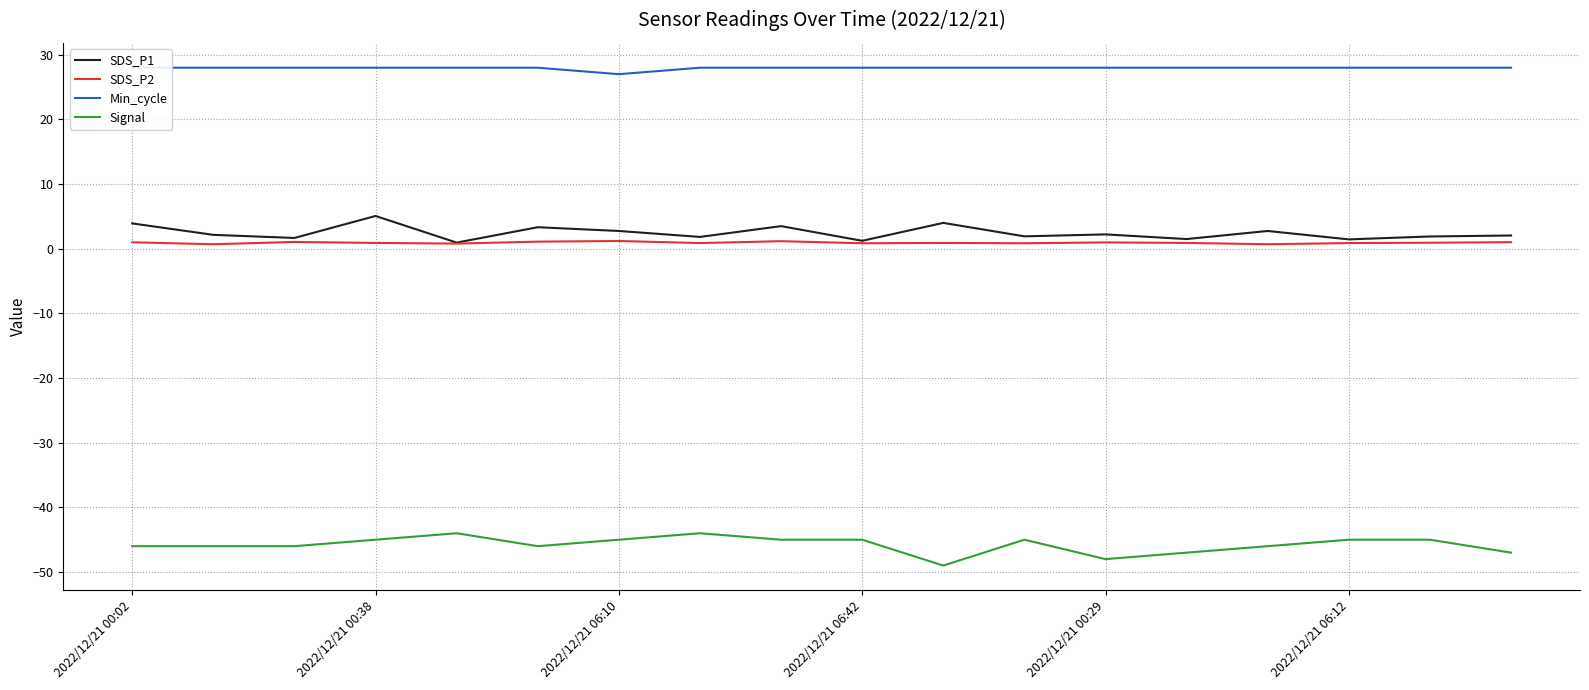

Where is Signal nearest to the value -46?

2022/12/21 00:02